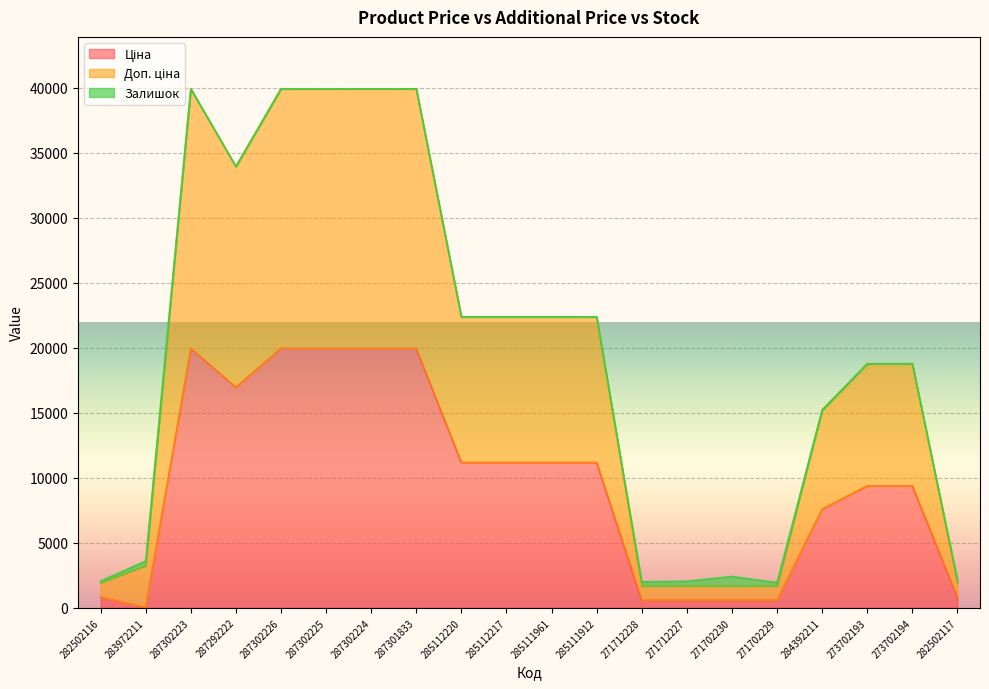

What is the label of the 18th point from the left?

273702193